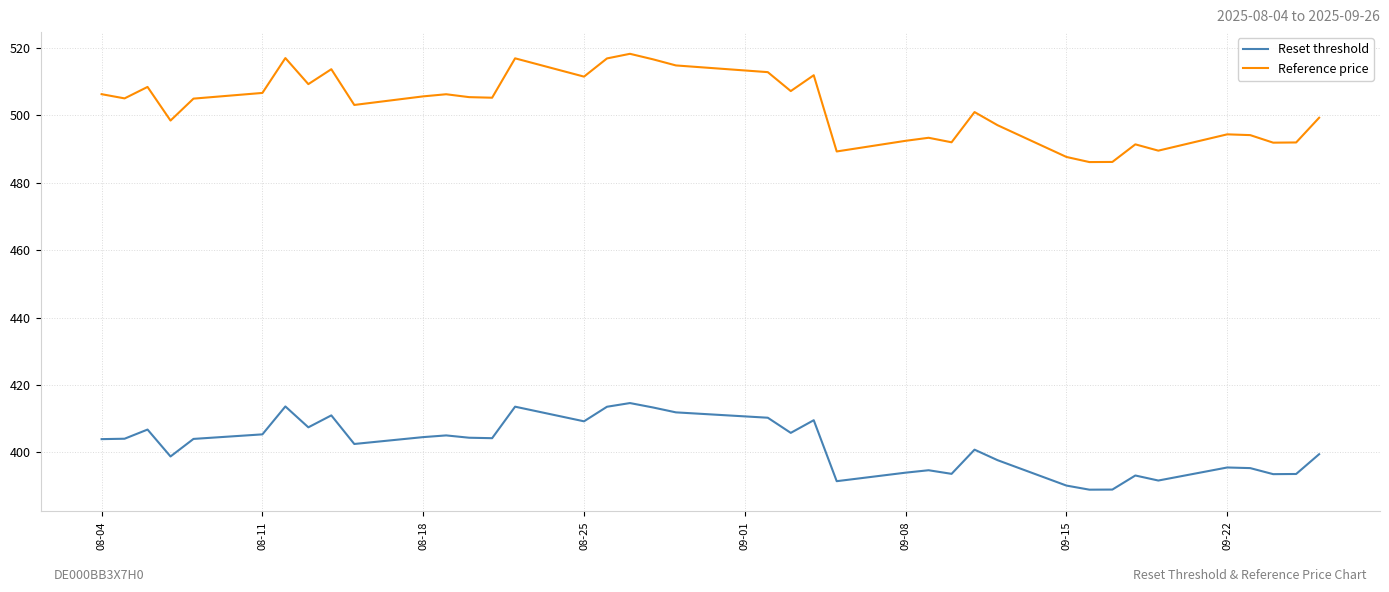

True or false: Reset threshold and Reference price intersect in this chart.

False